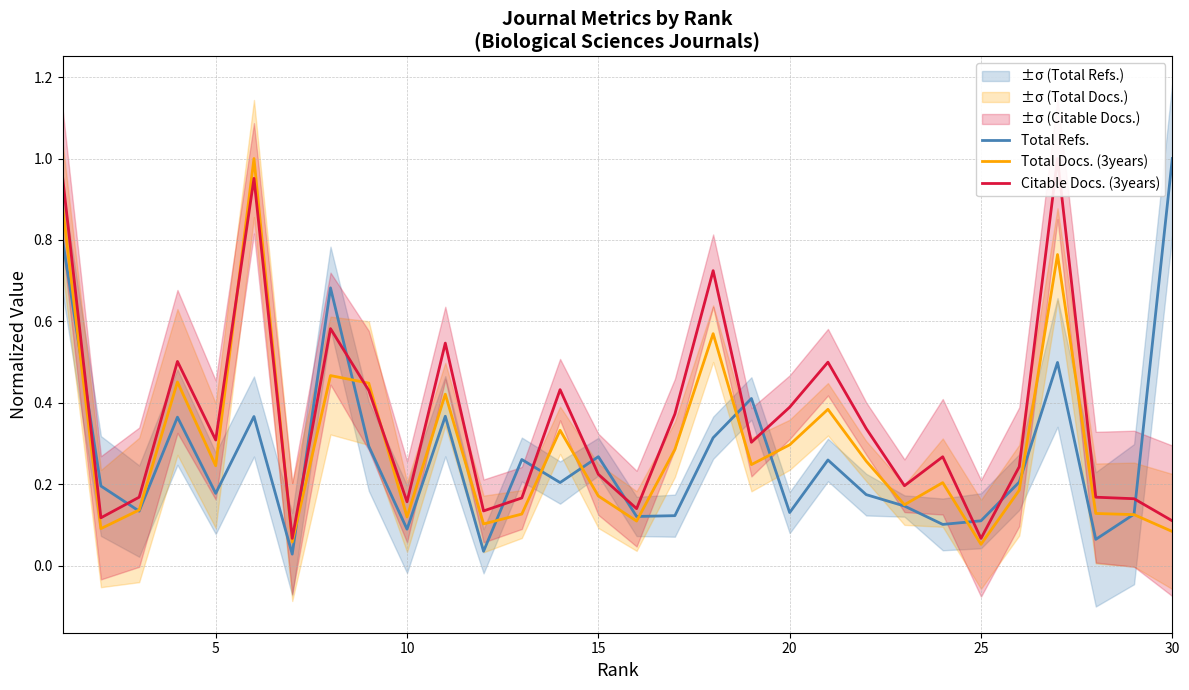

What is the maximum value for Total Refs.?

1.0